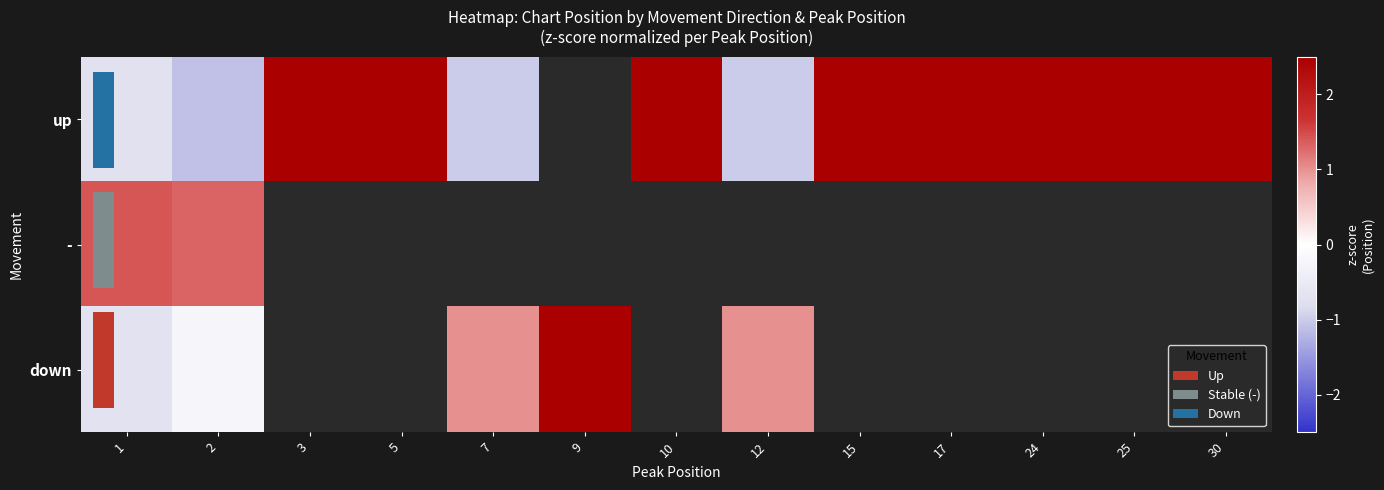

Which category has the lowest value across all series?

2